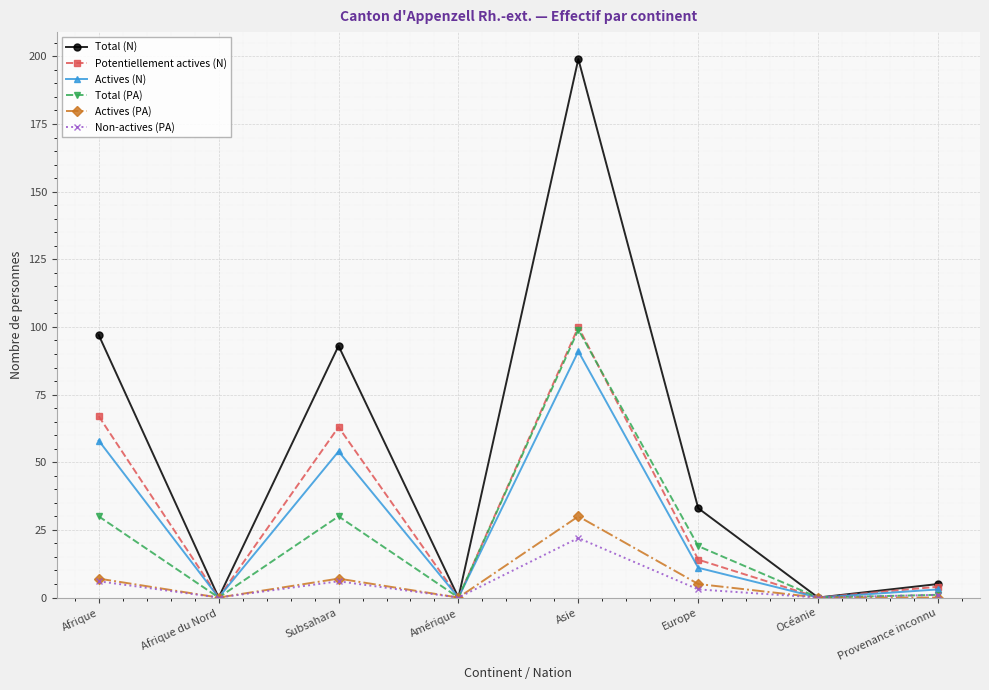

How many lines are shown in the chart?

6